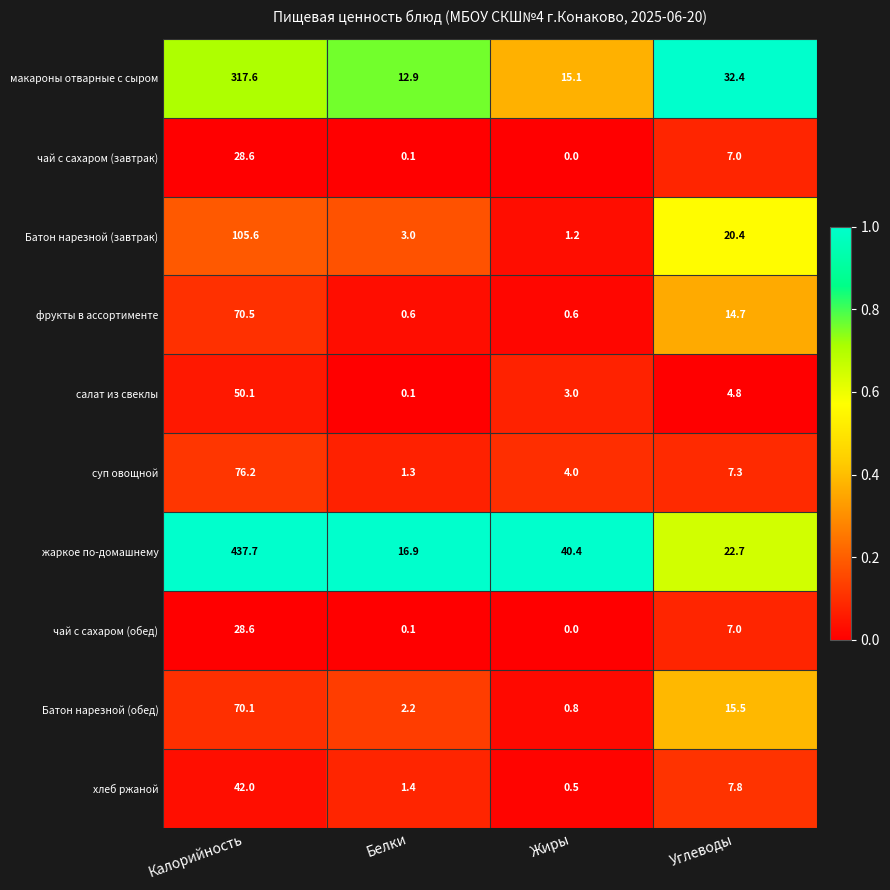

At which category is the sum across all series the highest?

Калорийность